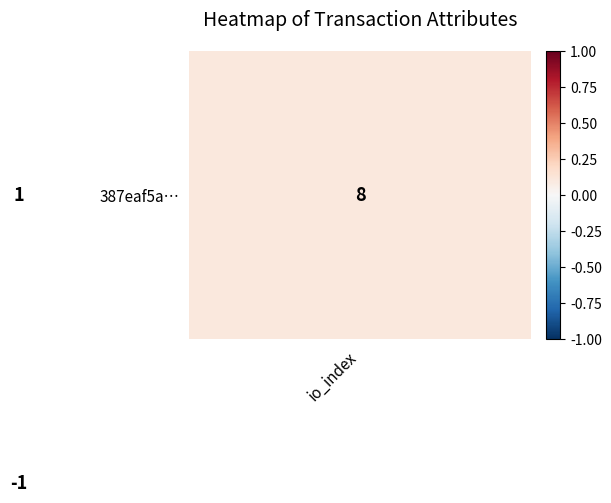

What is the greatest value displayed?

75